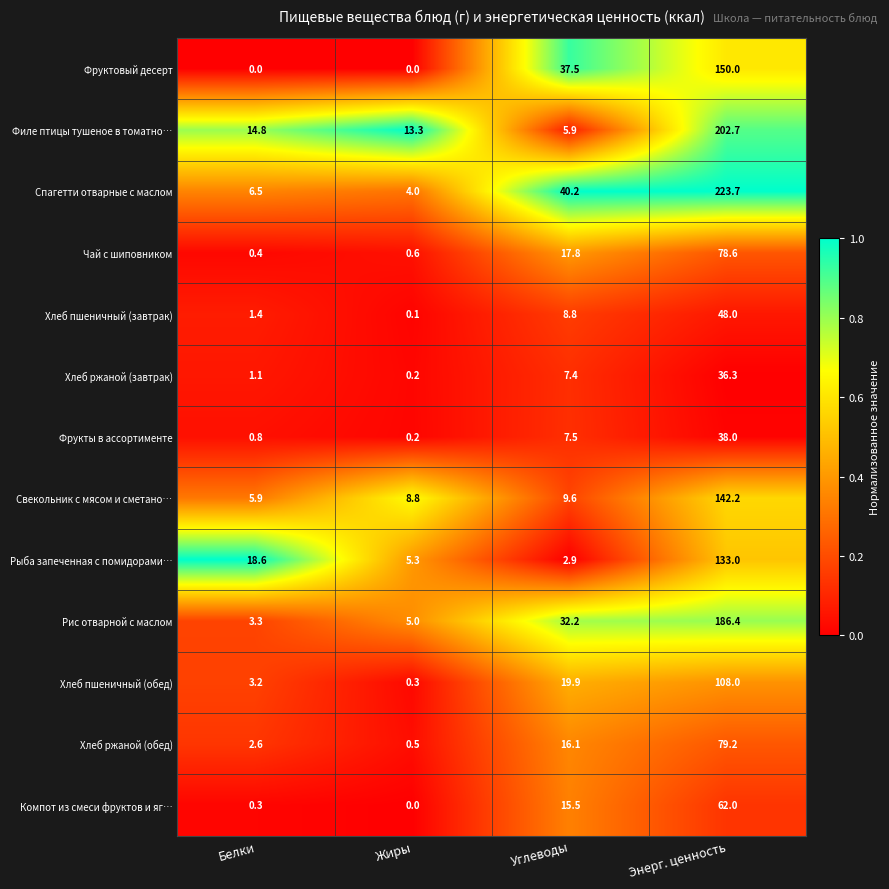

True or false: Фруктовый десерт has a value of 150.0 at Энерг. ценность.

True